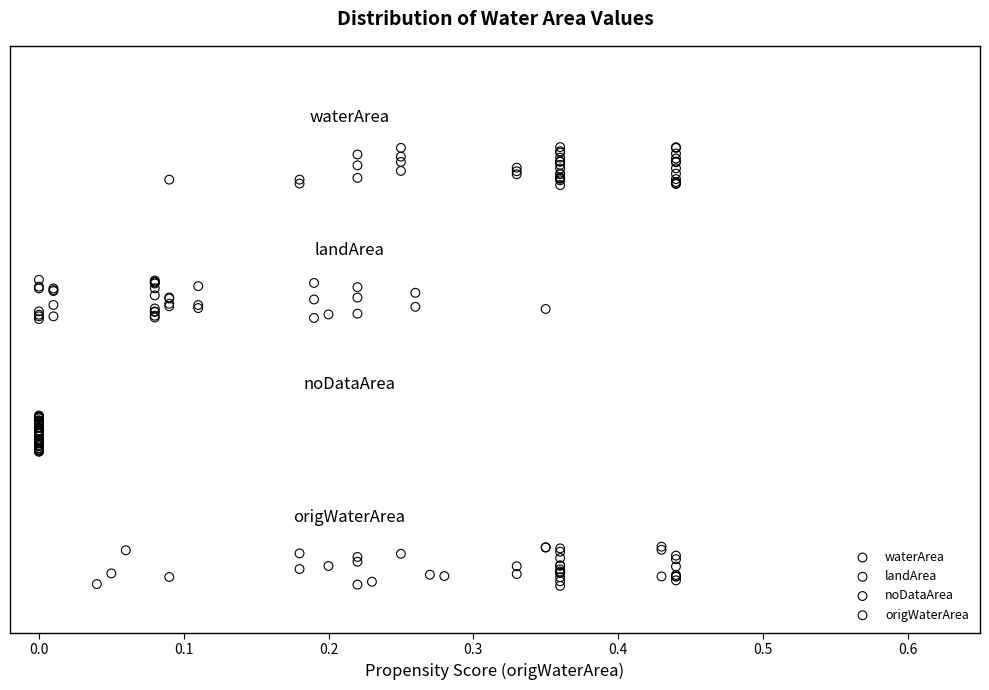

What are all the series names shown in the legend?

waterArea, landArea, noDataArea, origWaterArea